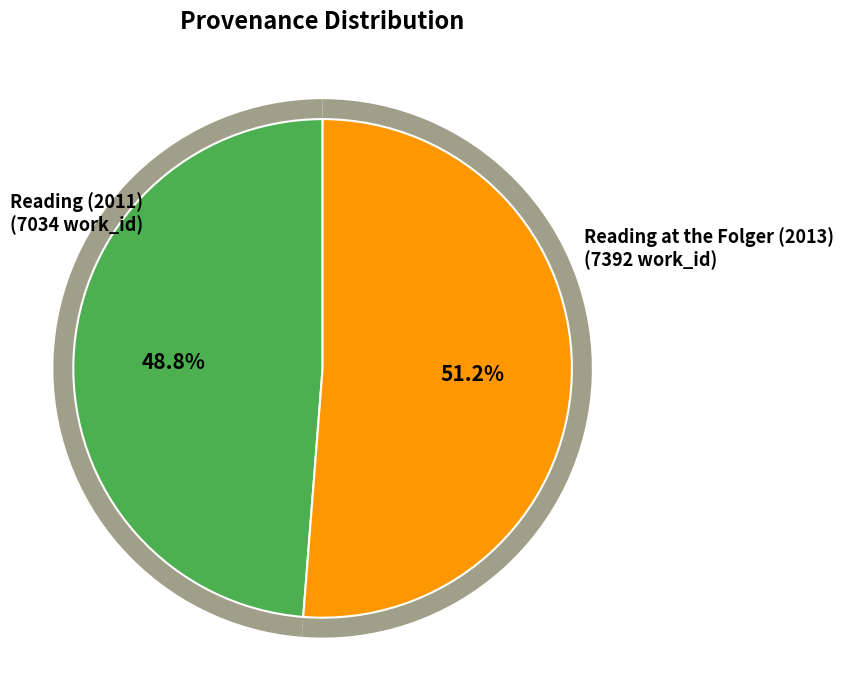

The Reading at the Folger (2013) slice represents 51% of the pie. True or false?

True